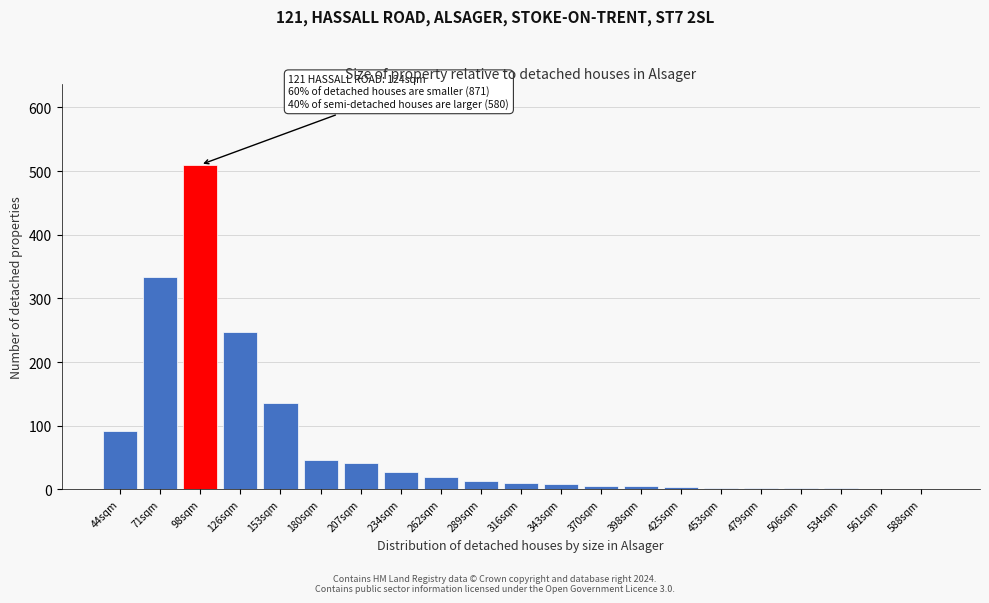

What is the maximum value shown in the chart?

510